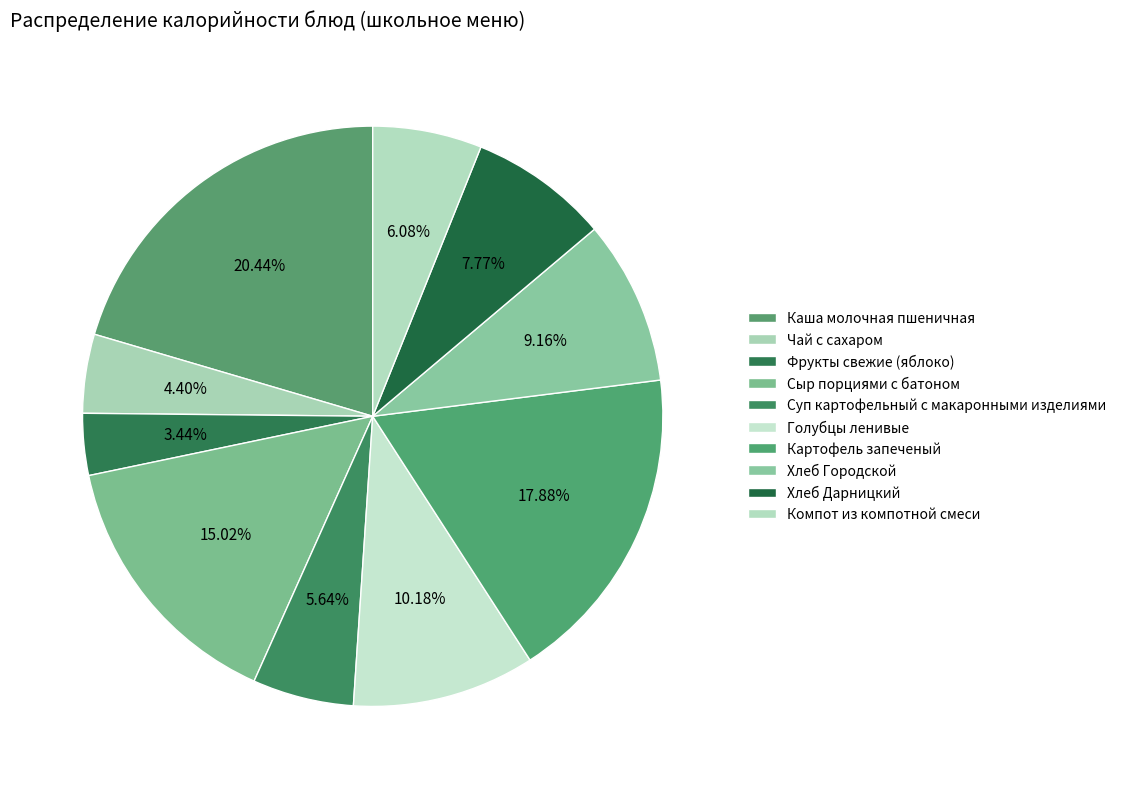

Is it true that Картофель запеченый is 7% of the pie?

False